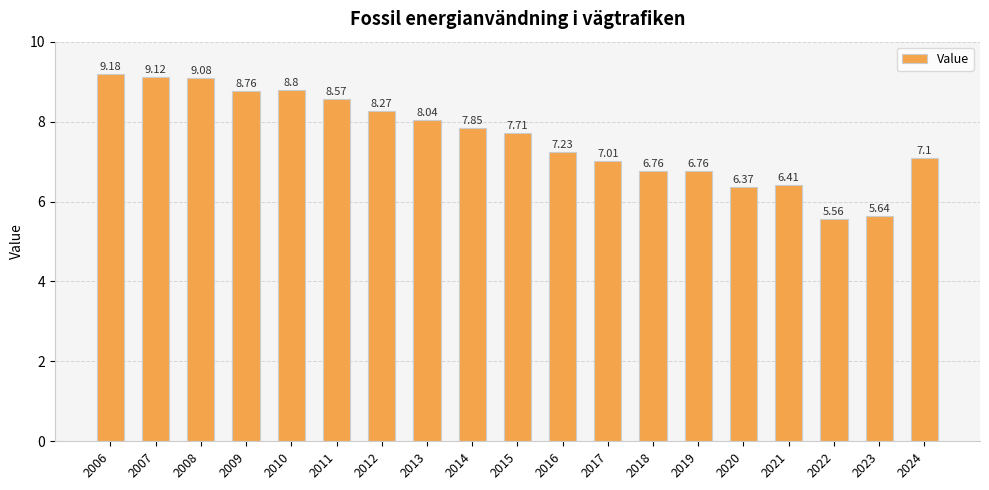

What is the change in value from 2013 to 2023?

-2.4